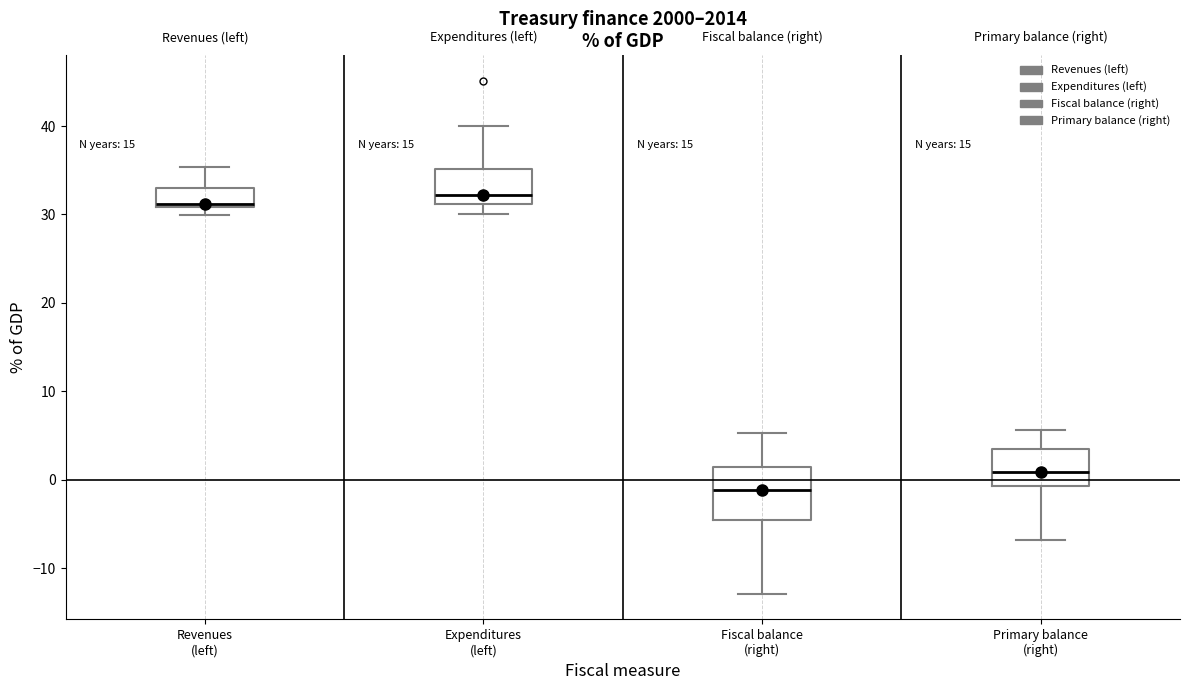

Which box's median line is the lowest?

Fiscal balance (right)